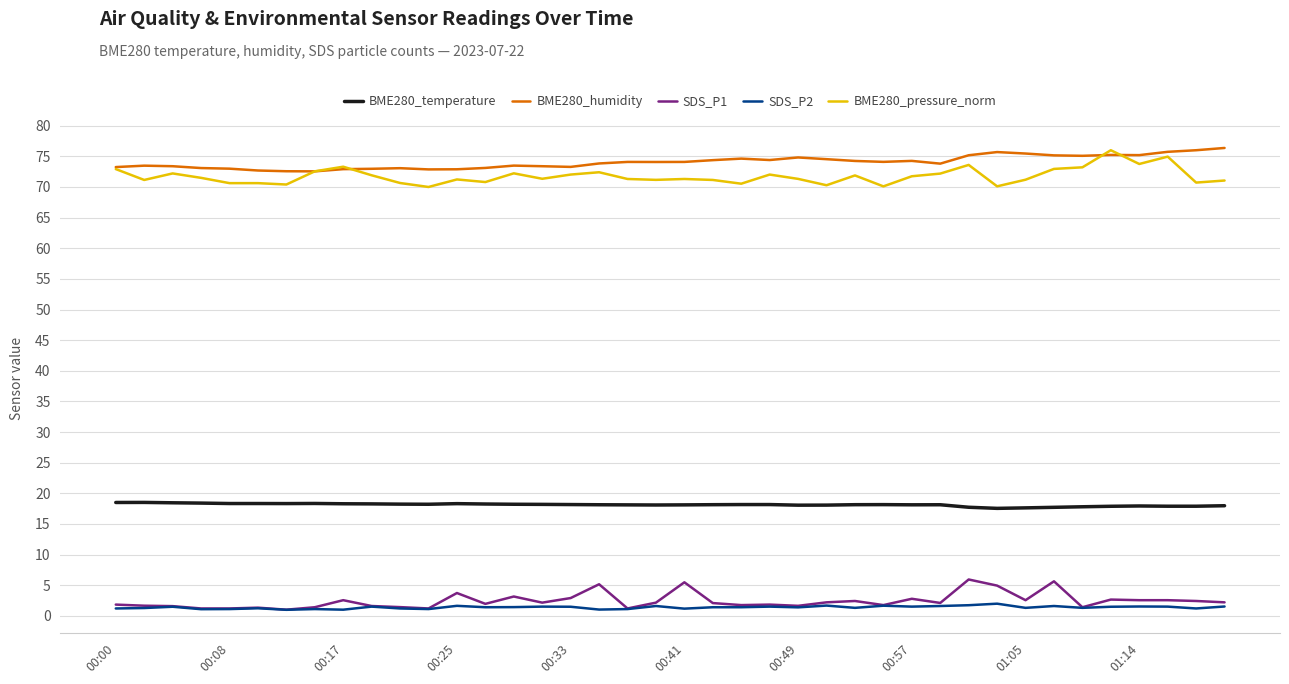

What is the maximum value shown in the chart?

76.4